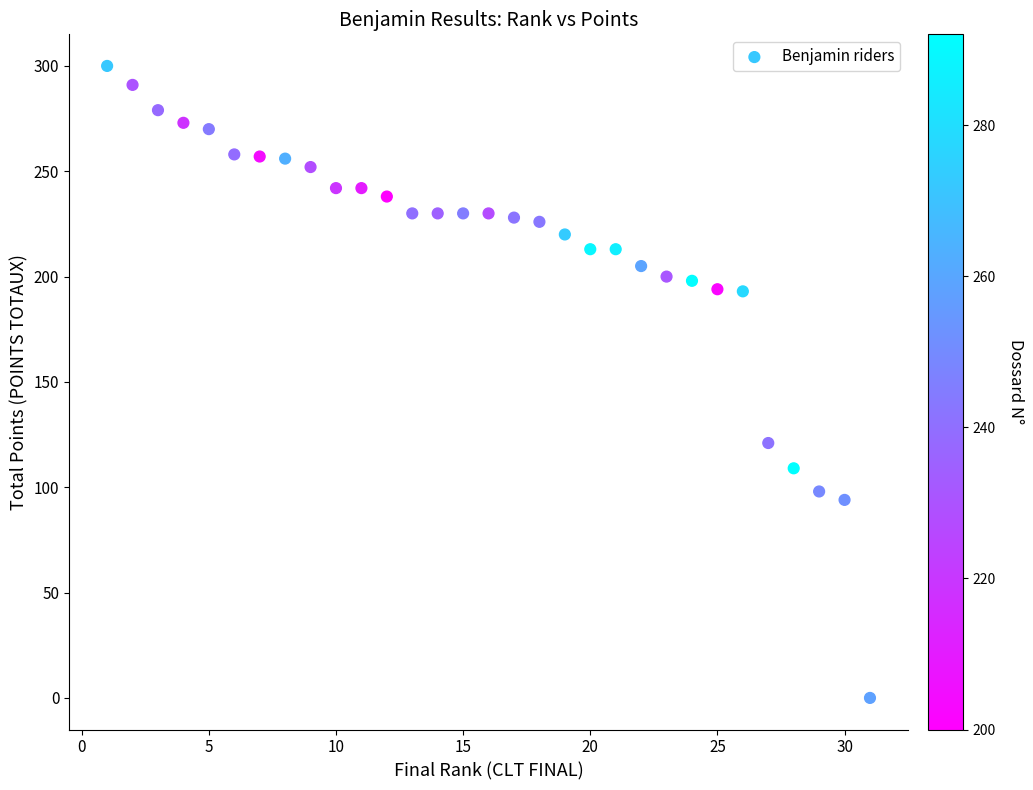

What is the range of Y values (max minus min)?

300